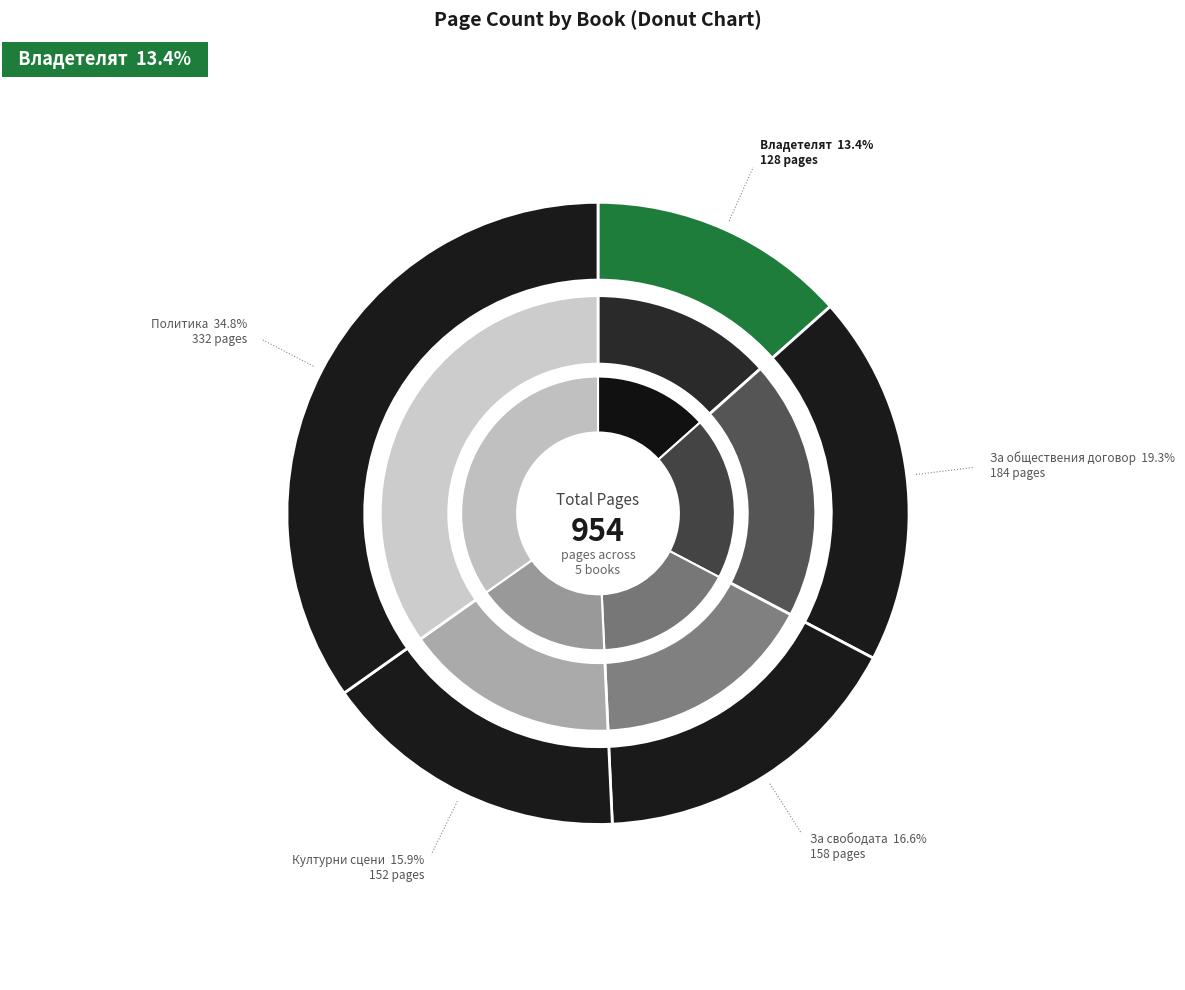

Does Политика (15406) represent more than half of the total?

No